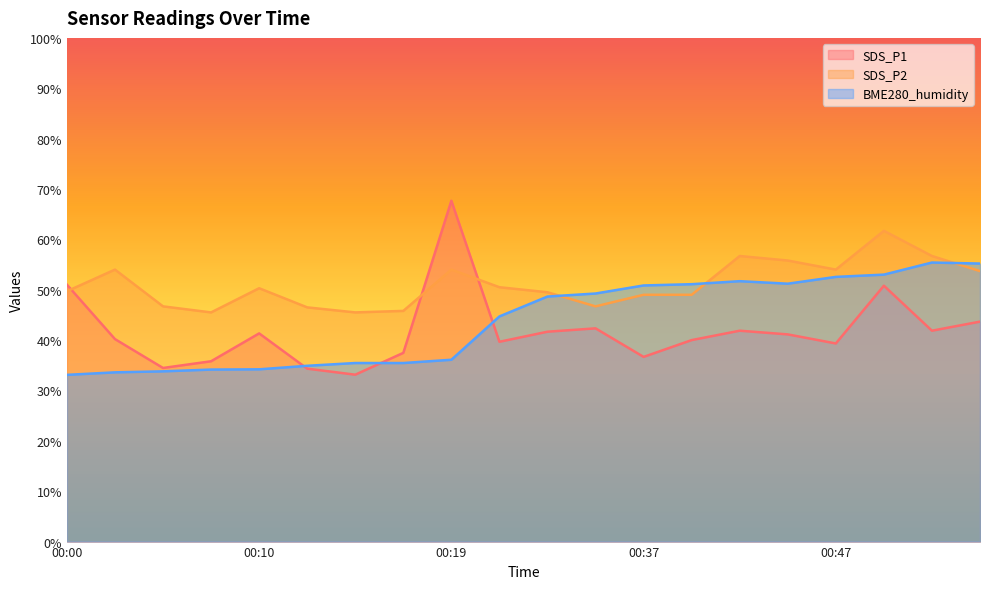

How many intersections are there between SDS_P1 and BME280_humidity?

3